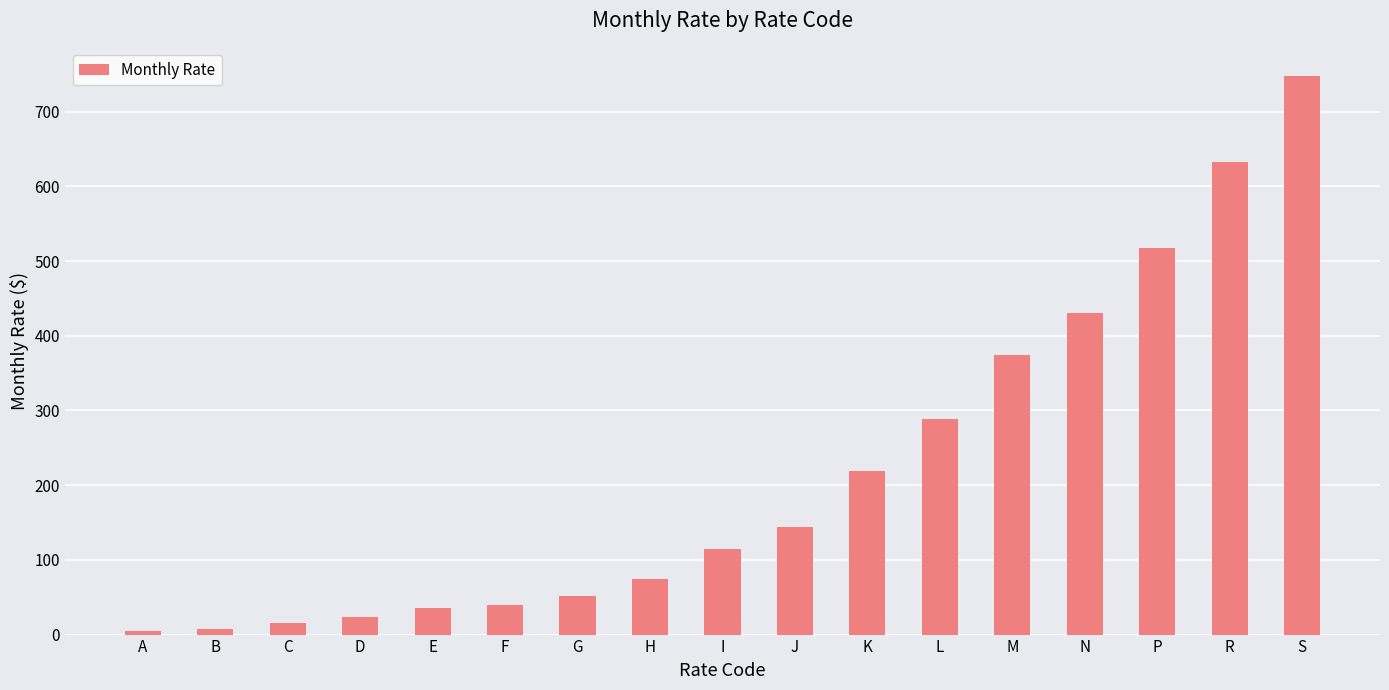

The value at H is 75. True or false?

True